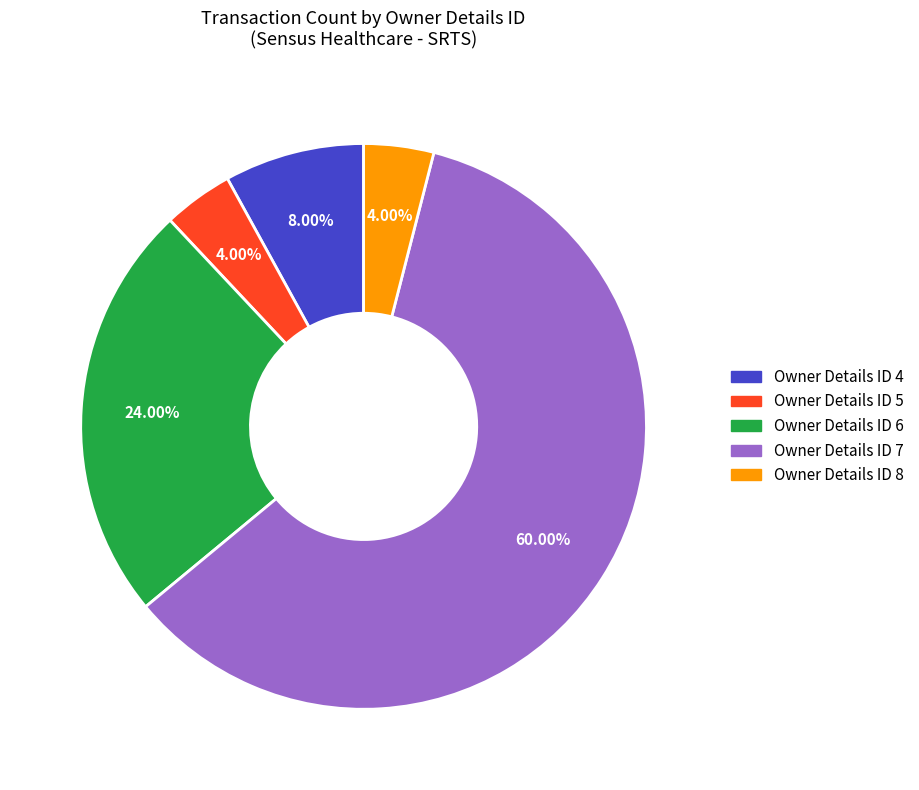

Is Owner Details ID 5 the majority of the pie?

No